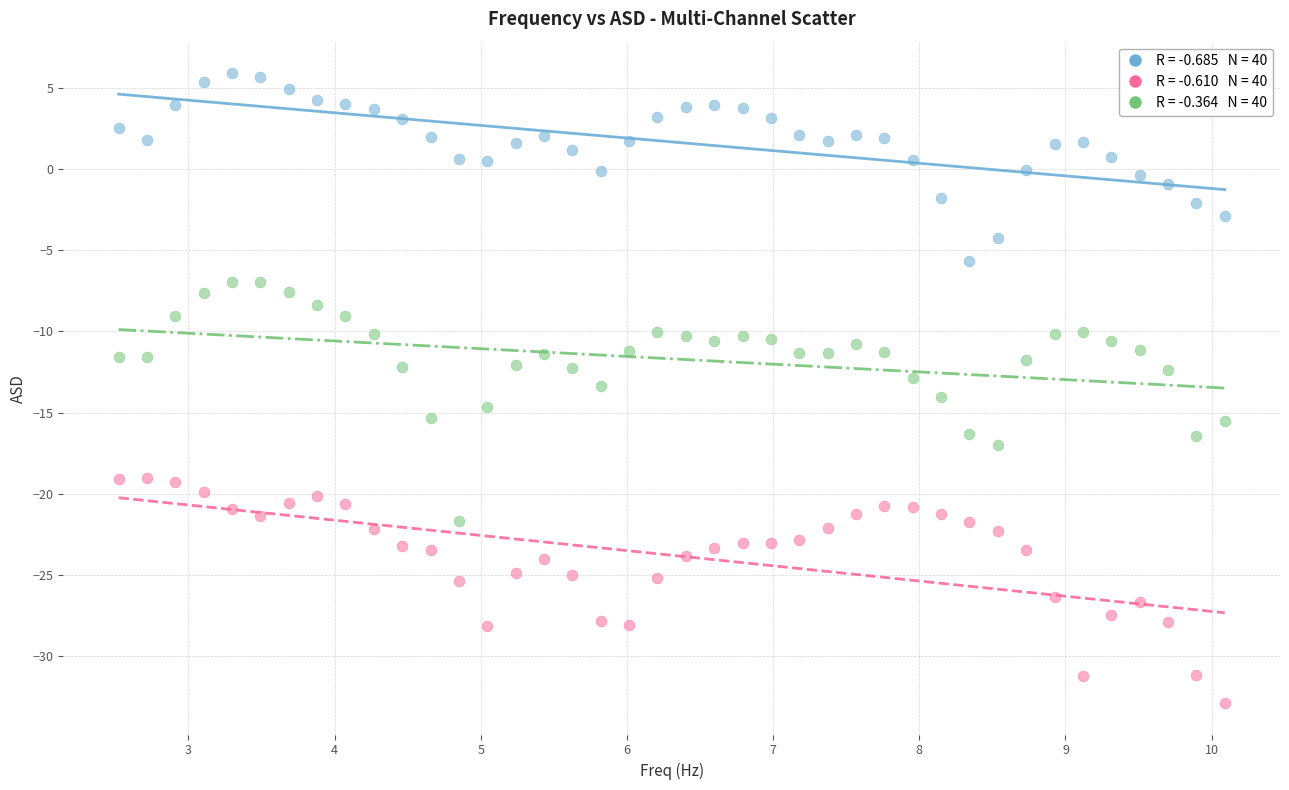

Across all data points, what is the range of Y values (max minus min)?

38.8